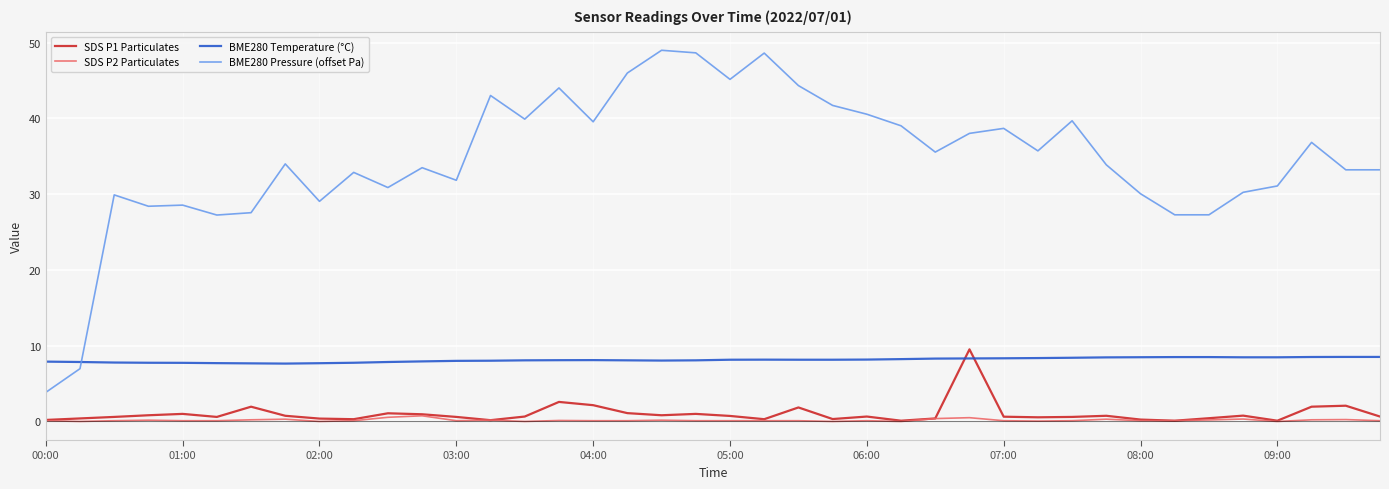

How many intersections are there between BME280 Temperature (°C) and BME280 Pressure (offset Pa)?

1